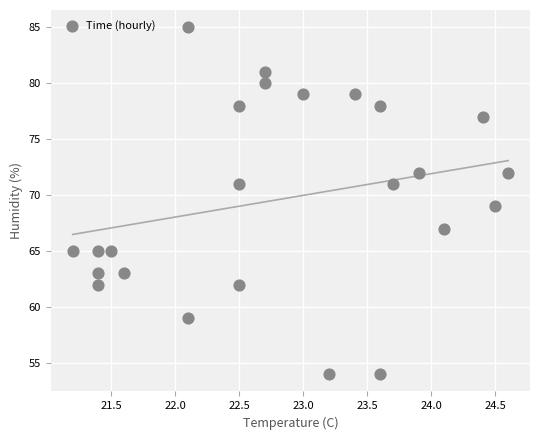

What is the range of Y values (max minus min)?

31